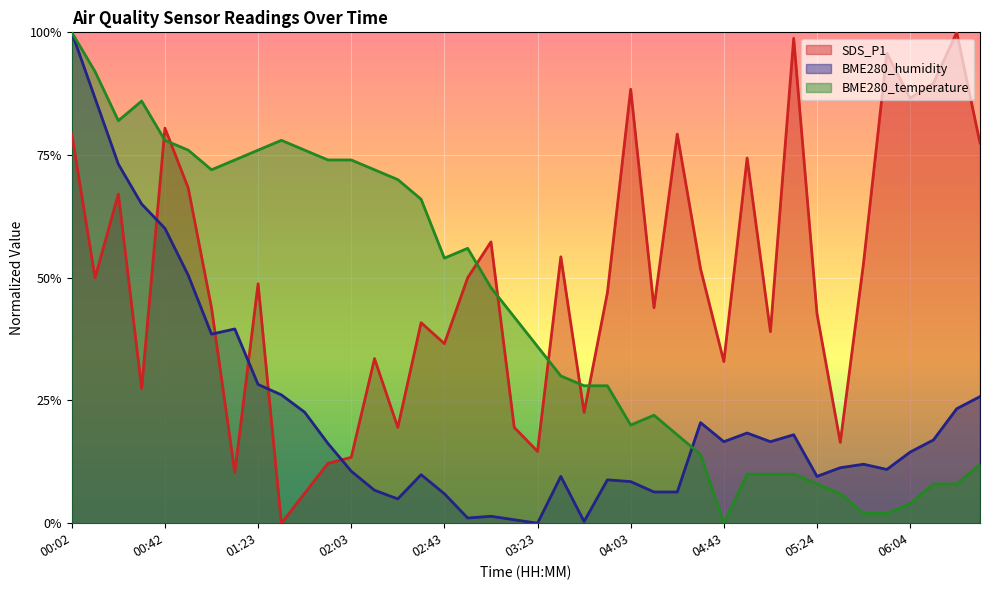

How many data points does each series have?

40